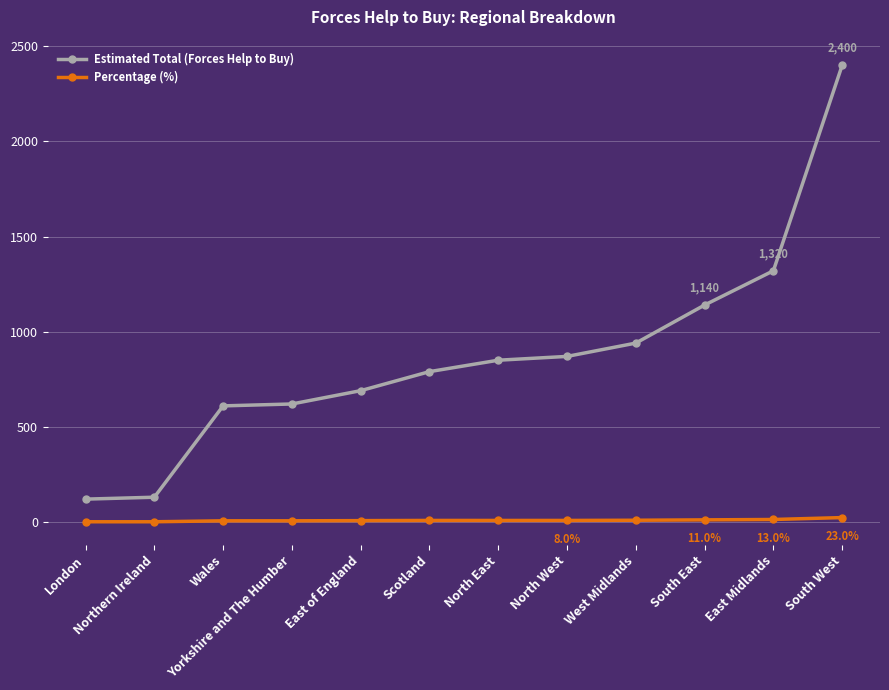

True or false: Percentage (%) and Estimated Total (Forces Help to Buy) intersect in this chart.

False